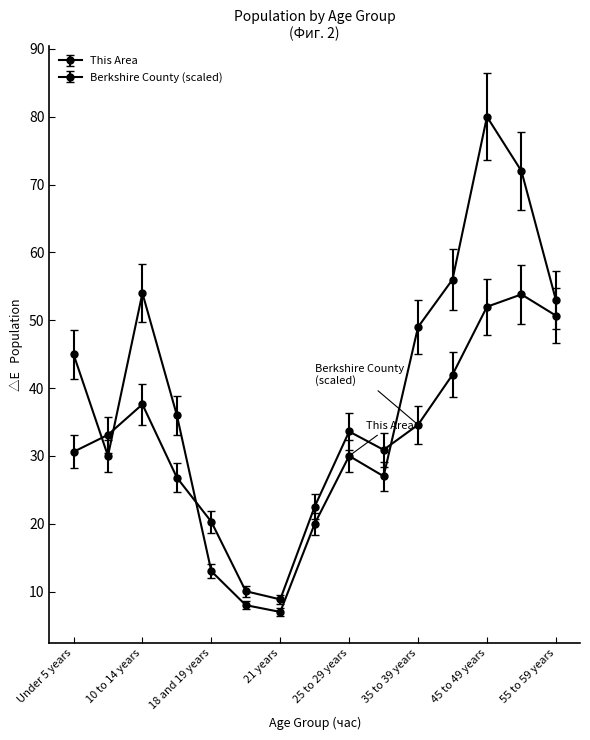

How many categories are shown in the chart?

15